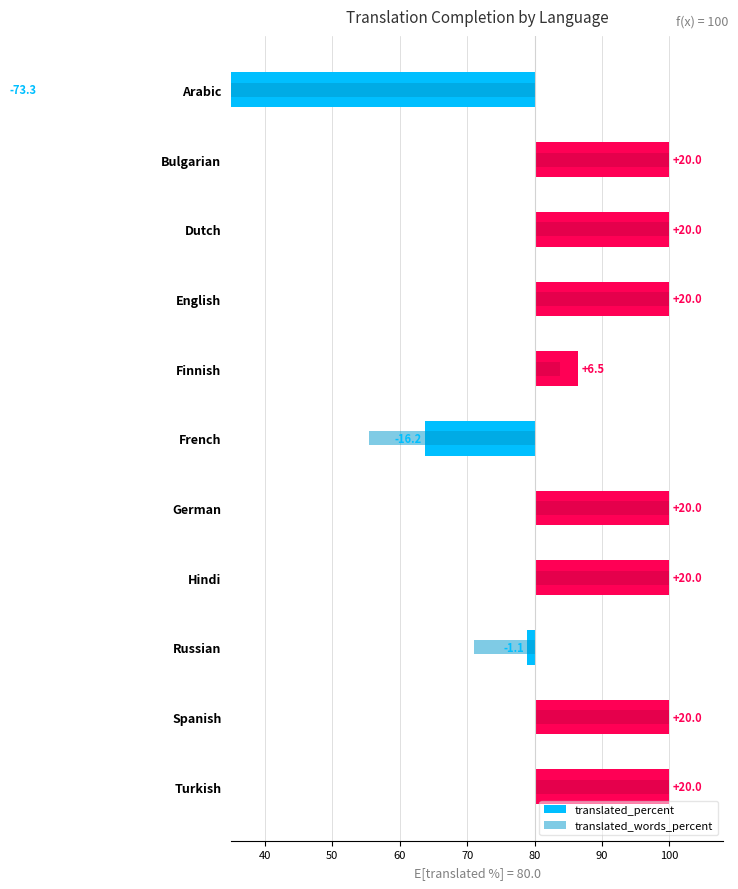

How many data points in translated_words_percent are less than 20?

4